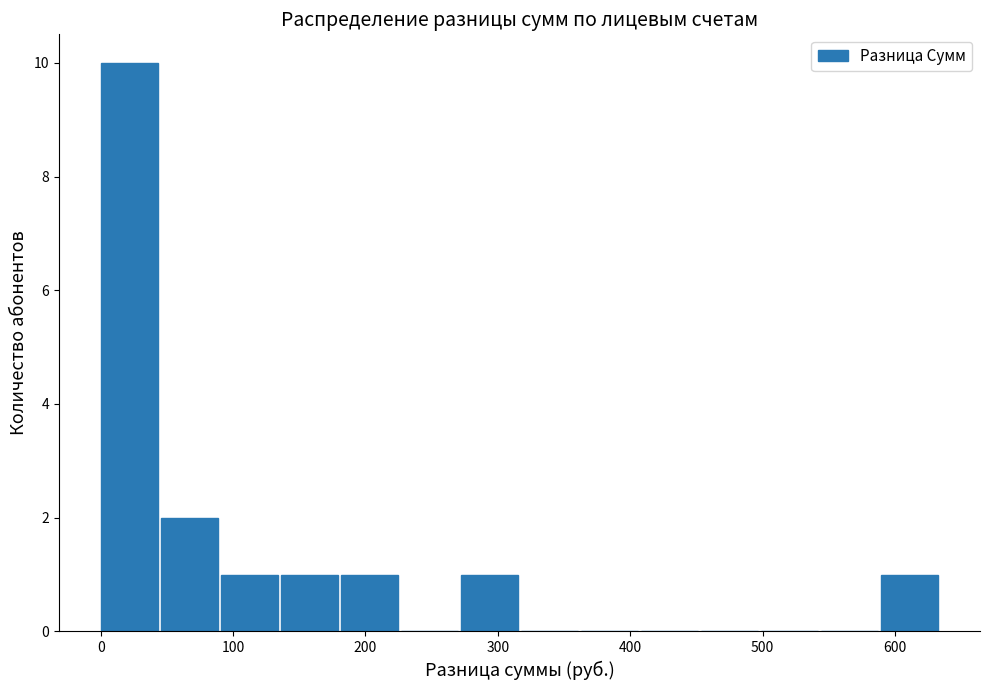

Reading left to right, transcribe this chart: for each bar, give the range it covers on the x-axis and its height. Neither the bar edges nor the heights are printed on the chart, so give them approximately, as read against the axes.

0 to 50: 10
50 to 90: 2
90 to 140: 1
140 to 180: 1
180 to 230: 1
230 to 270: 0
270 to 320: 1
320 to 360: 0
360 to 410: 0
410 to 450: 0
450 to 500: 0
500 to 540: 0
540 to 590: 0
590 to 630: 1